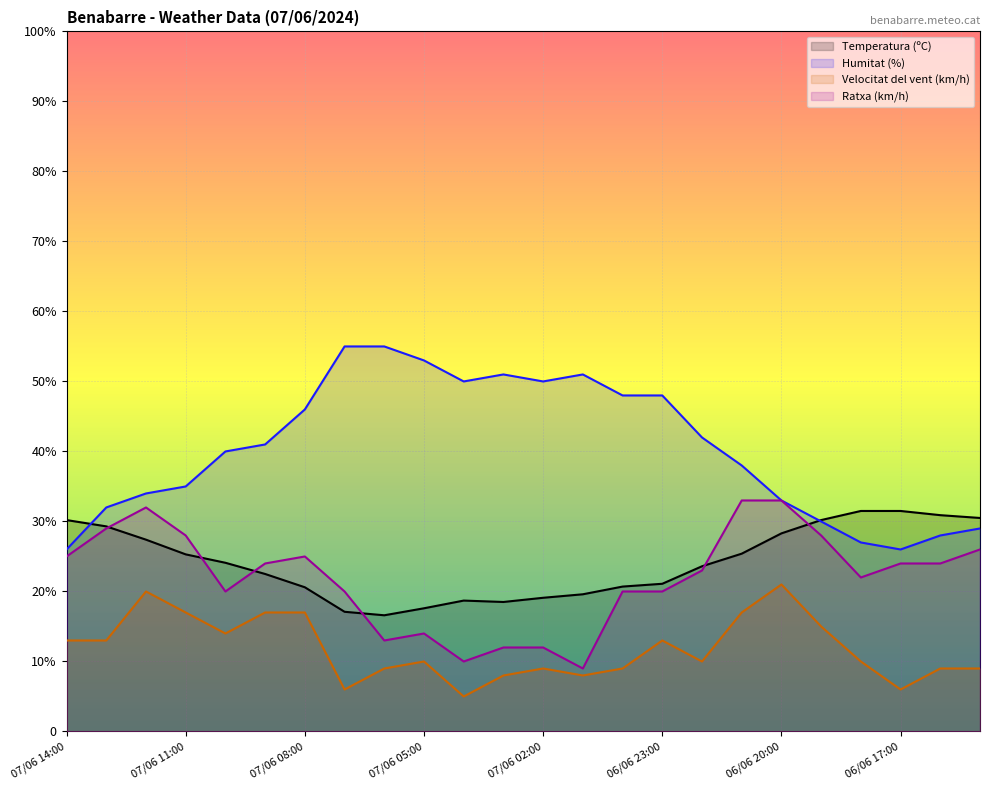

At which label is Velocitat del vent (km/h) closest to 13?

07/06 14:00